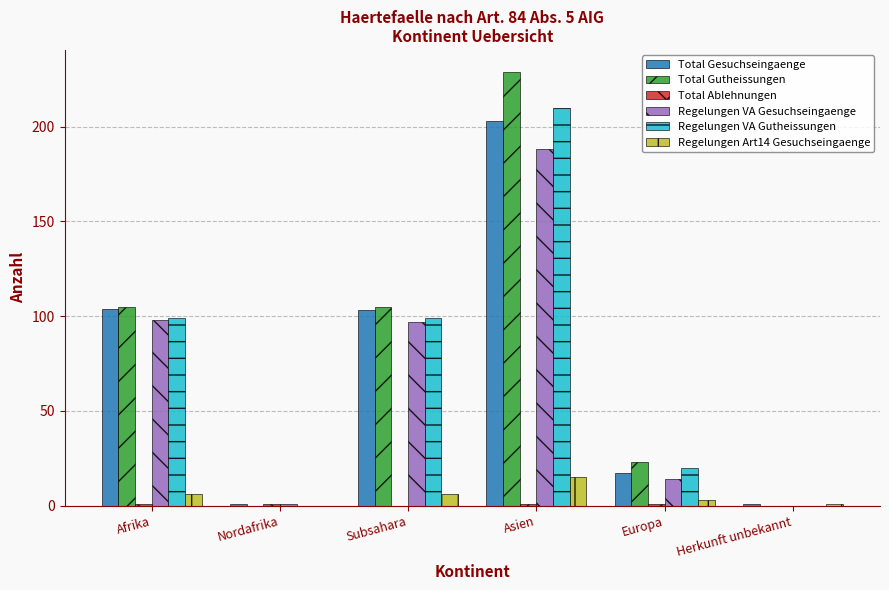

The Total Gutheissungen series shows 340 at Asien. True or false?

False